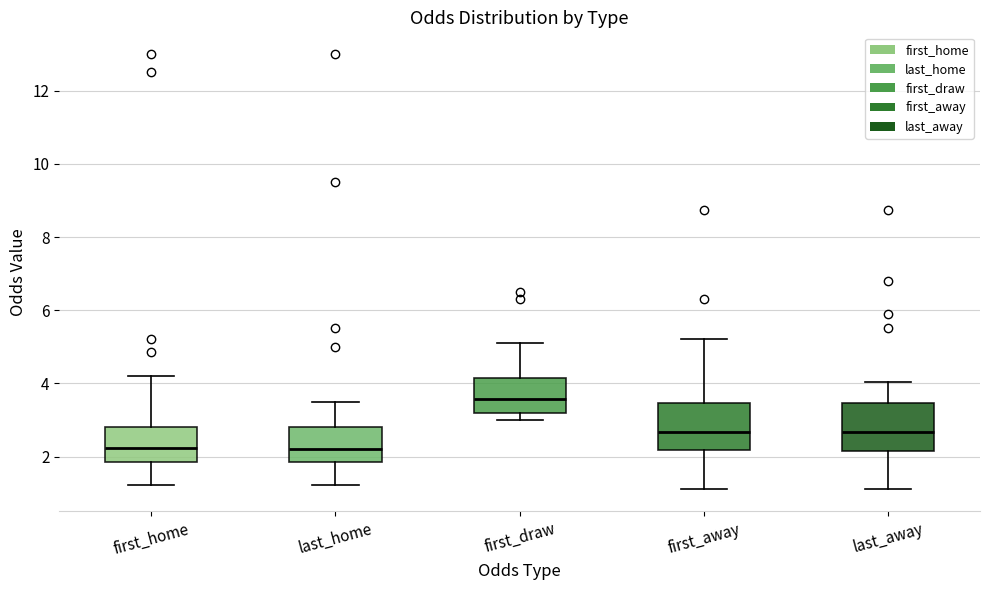

Which box has the highest median line?

first_draw